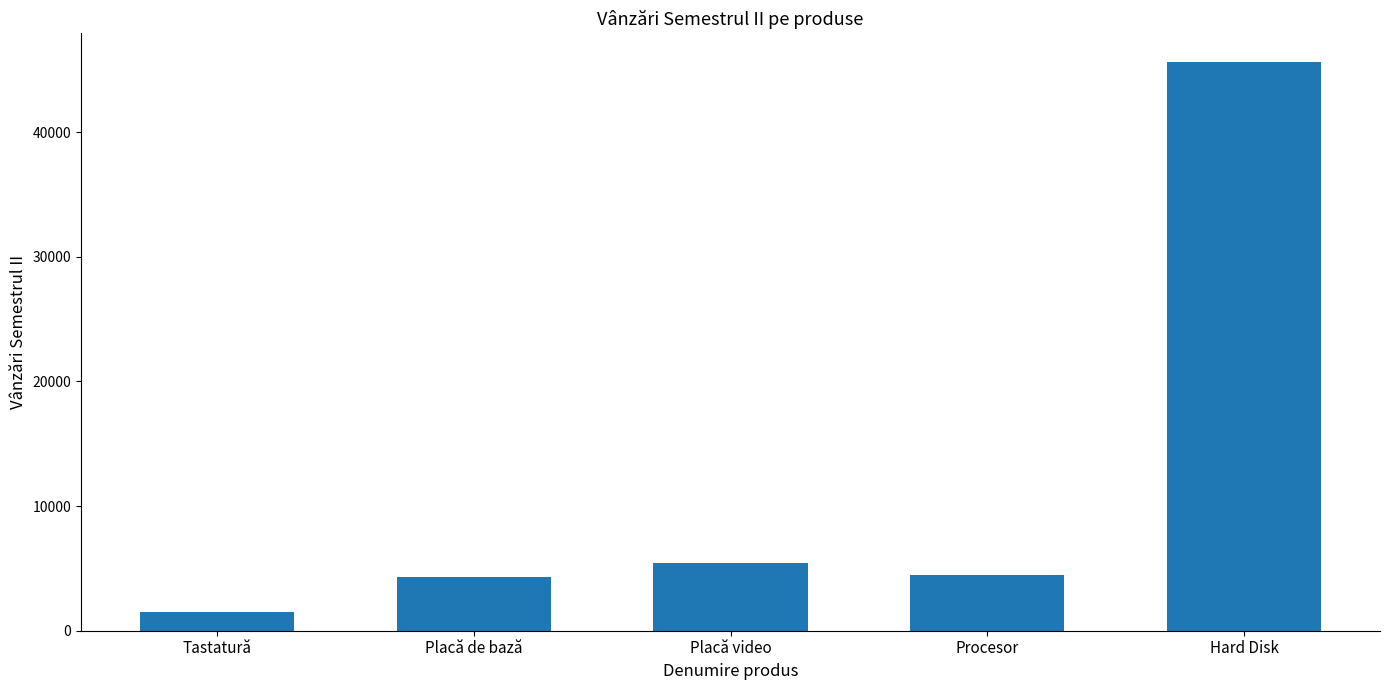

What position from the left is Tastatură?

1